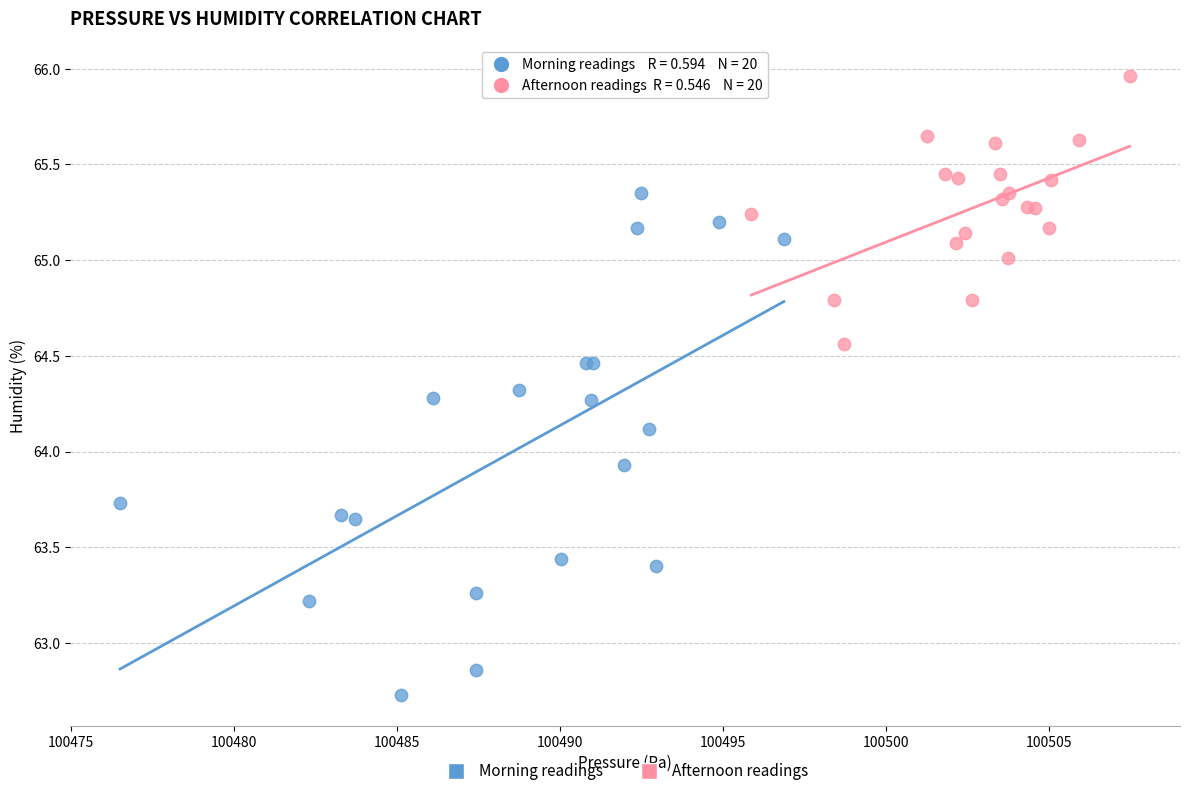

Which series reaches the maximum Y coordinate?

Afternoon readings